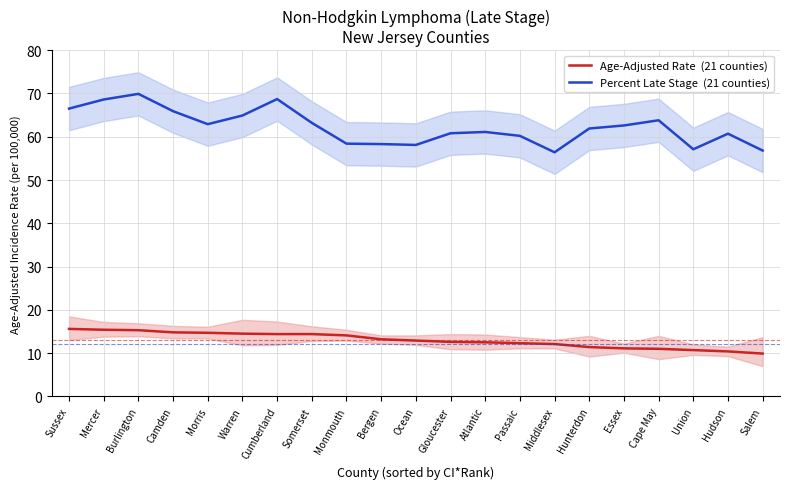

Reading left to right, list all the values displayed in this chart.

Age-Adjusted Rate  (21 counties): Sussex=15.6	Mercer=15.4	Burlington=15.3	Camden=14.8	Morris=14.7	Warren=14.5	Cumberland=14.4	Somerset=14.4	Monmouth=14.1	Bergen=13.2	Ocean=12.9	Gloucester=12.6	Atlantic=12.5	Passaic=12.3	Middlesex=12.1	Hunterdon=11.4	Essex=11.1	Cape May=11.0	Union=10.7	Hudson=10.4	Salem=9.9
Percent Late Stage  (21 counties): Sussex=66.5	Mercer=68.6	Burlington=69.9	Camden=65.9	Morris=62.9	Warren=64.9	Cumberland=68.7	Somerset=63.2	Monmouth=58.4	Bergen=58.3	Ocean=58.1	Gloucester=60.8	Atlantic=61.1	Passaic=60.2	Middlesex=56.4	Hunterdon=61.9	Essex=62.6	Cape May=63.8	Union=57.1	Hudson=60.7	Salem=56.8